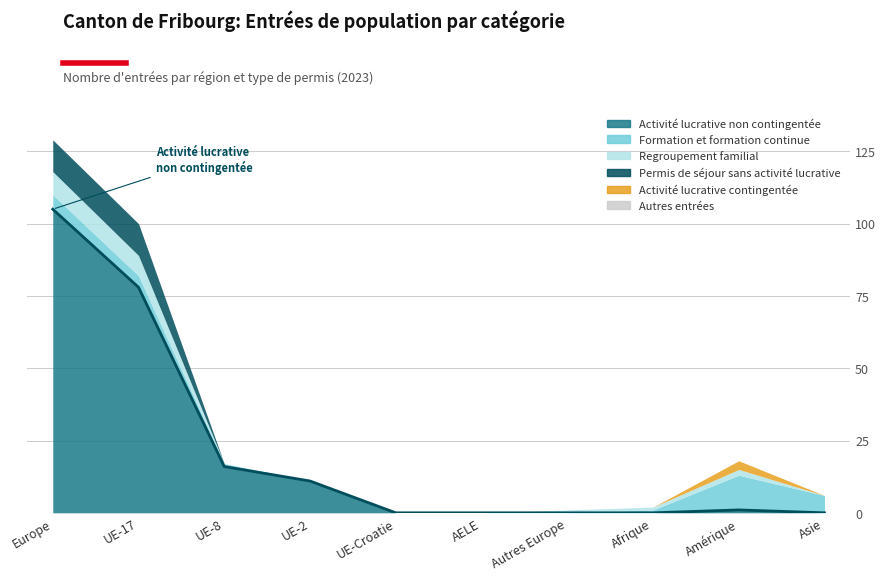

What is the total value across all series at Asie?

6